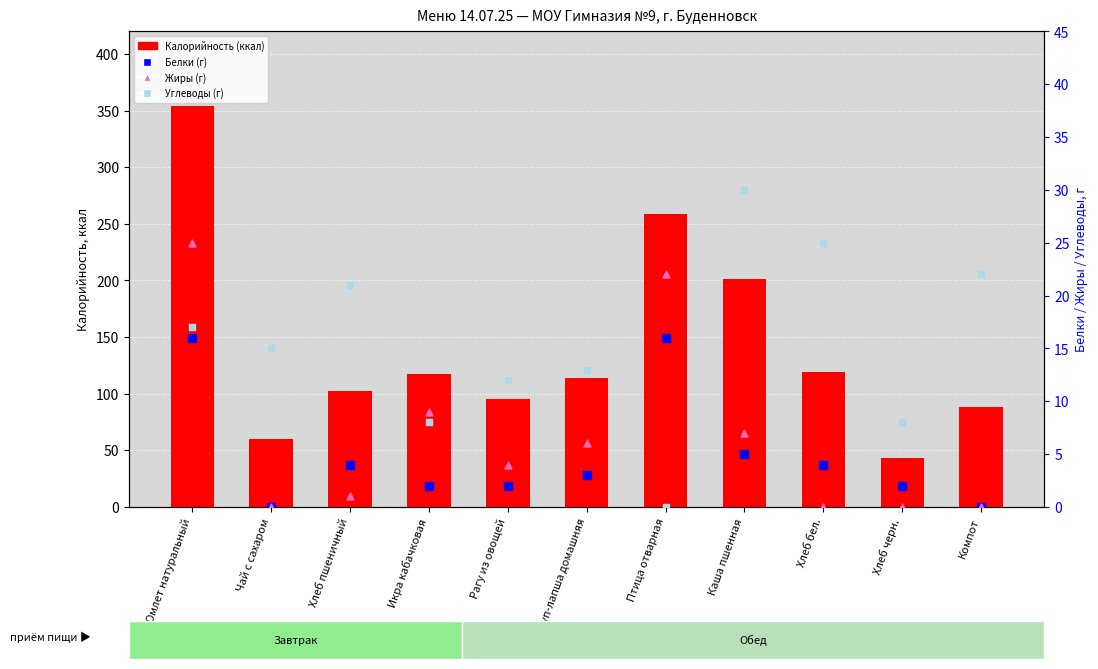

What is the total value across all series at Хлеб бел.?

148